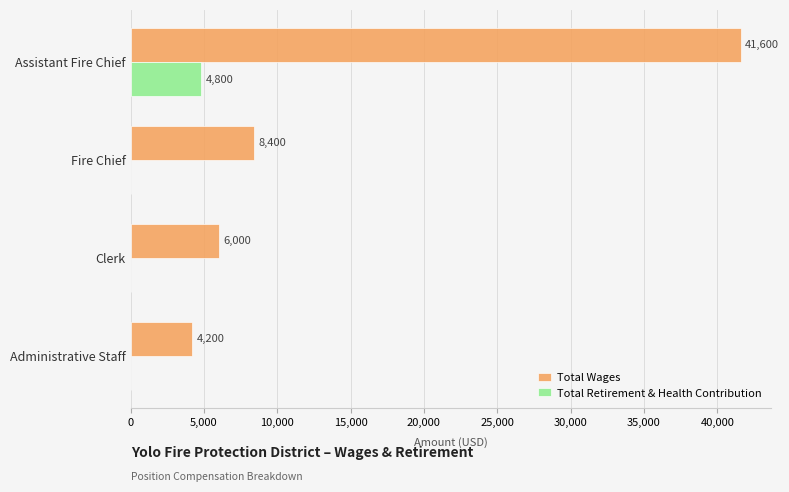

Between Assistant Fire Chief and Clerk, which series saw the biggest shift?

Total Wages